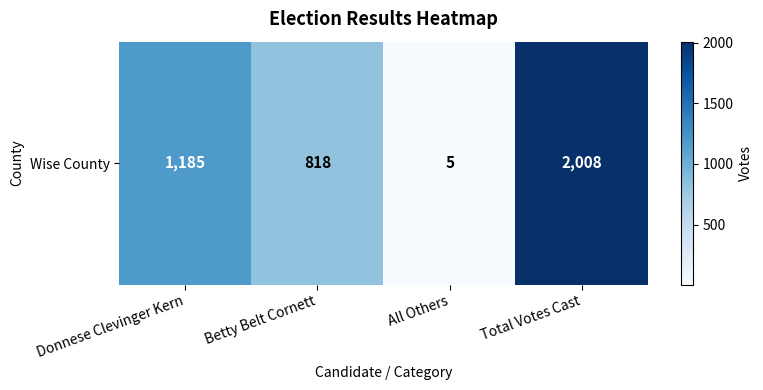

How many distinct data groups are displayed?

1